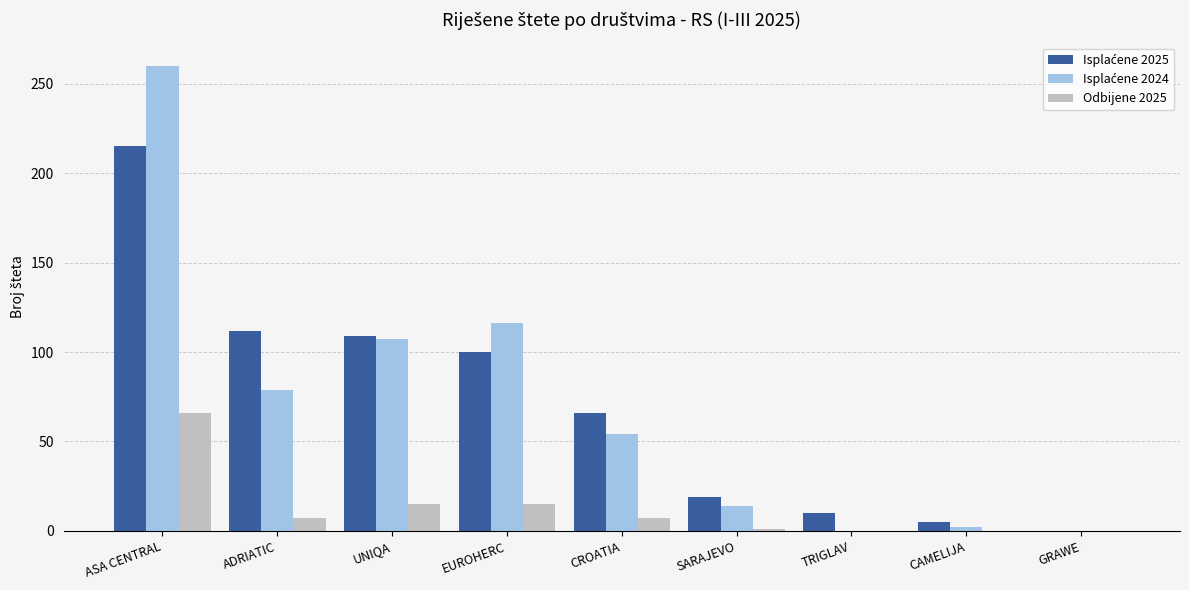

What is the sum of the Odbijene 2025 values at TRIGLAV and EUROHERC?

15